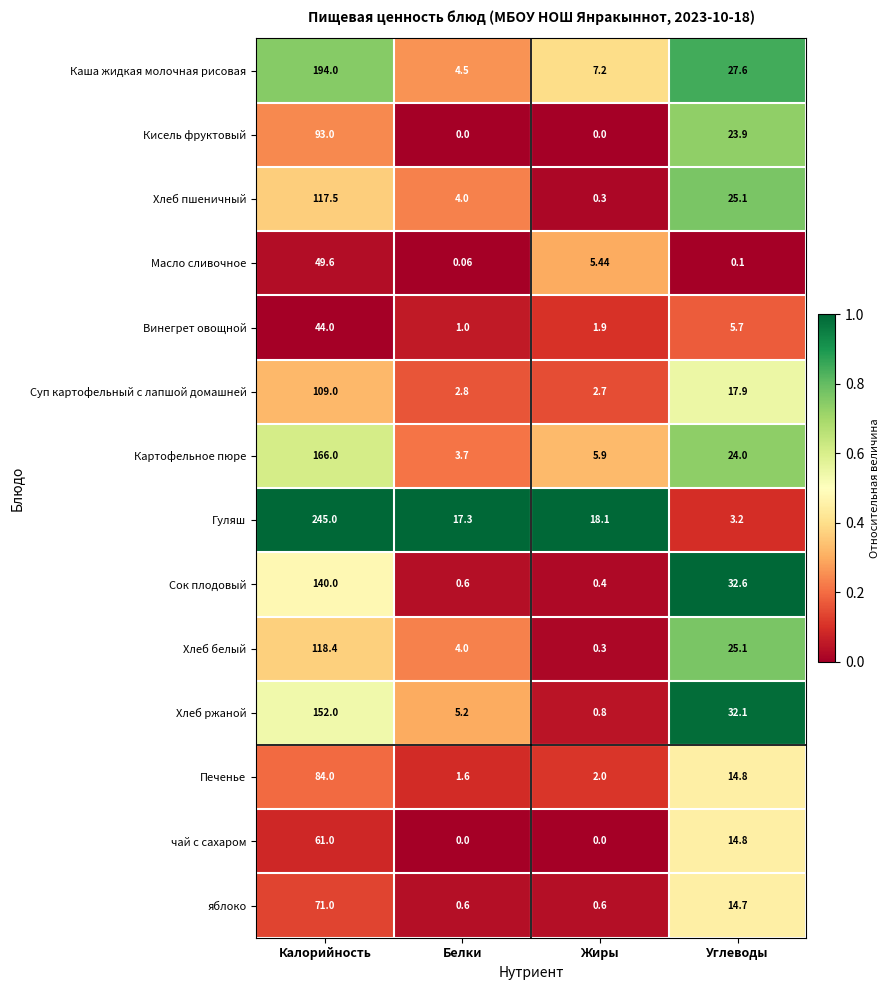

At Калорийность, list the series in order from largest to smallest.

Гуляш, Каша жидкая молочная рисовая, Картофельное пюре, Хлеб ржаной, Сок плодовый, Хлеб белый, Хлеб пшеничный, Суп картофельный с лапшой домашней, Кисель фруктовый, Печенье, яблоко, чай с сахаром, Масло сливочное, Винегрет овощной